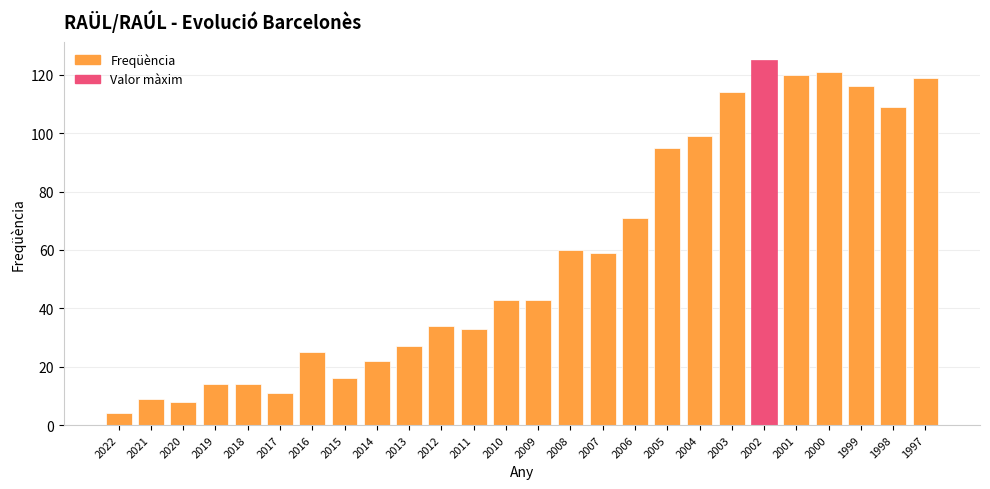

What is the value of the 10th bar from the left?

27